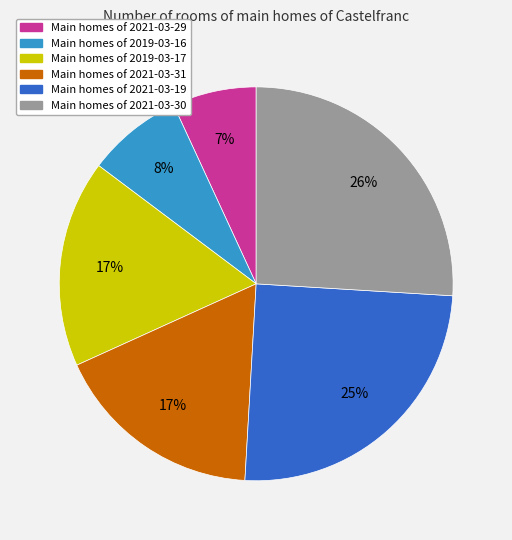

The Main homes of 2021-03-31 slice represents 23% of the pie. True or false?

False